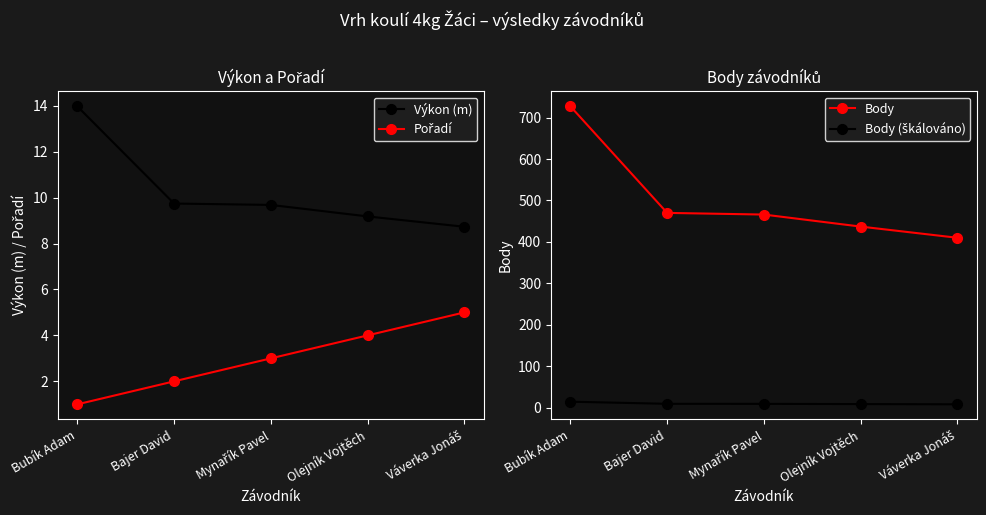

What are all the series names shown in the legend?

Výkon (m), Pořadí, Body, Body (škálováno)